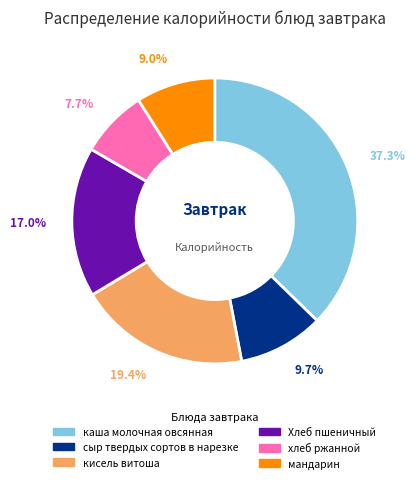

Does сыр твердых сортов в нарезке account for over 50% of the chart?

No